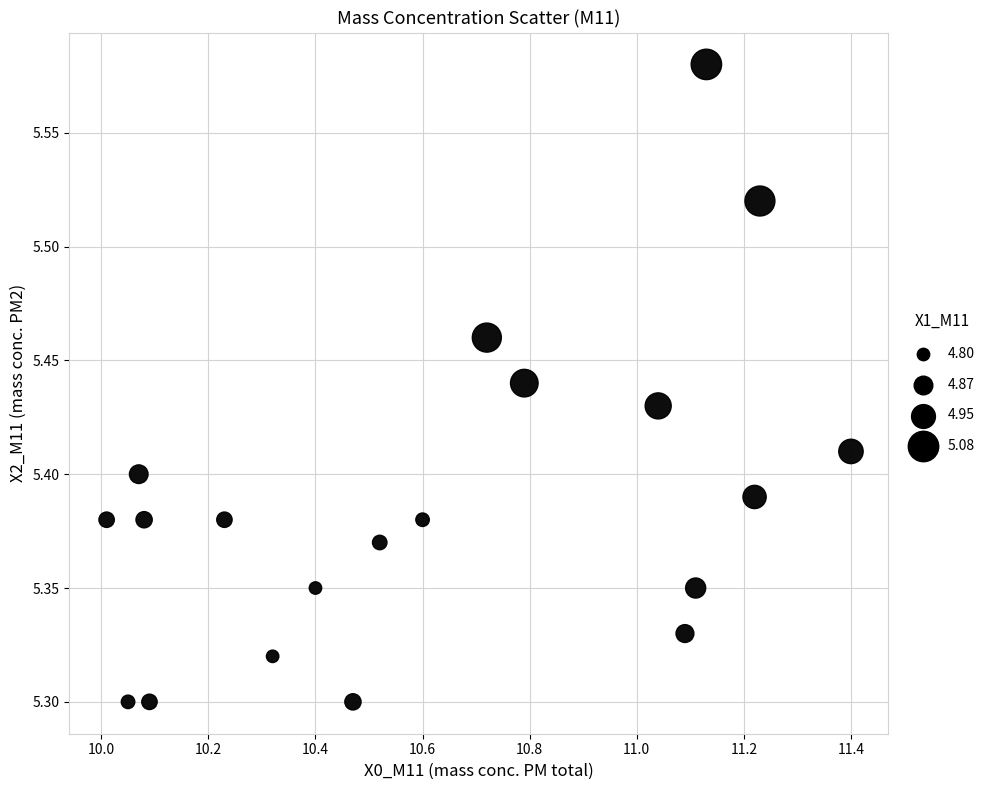

What is the range of Y values (max minus min)?

0.3